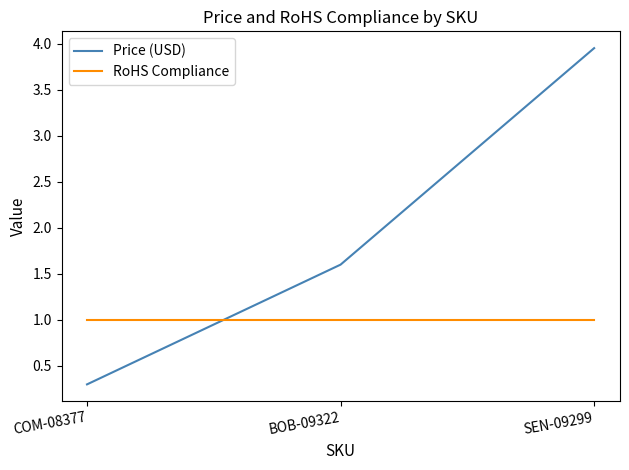

What position from the right is COM-08377?

3